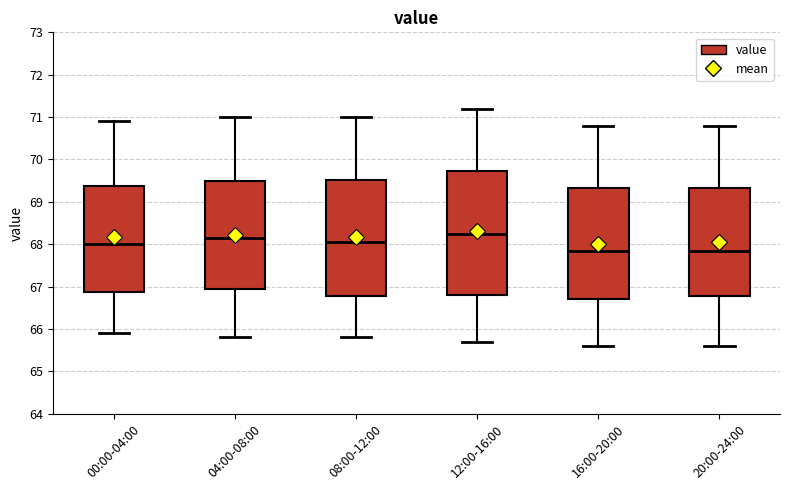

Reading left to right, read every box against the y-axis: the position of its median line, the range the box covers, and the ends of its whiskers. The values are not printed on the chart, so give them approximately, as read against the axis.

00:00-04:00: median 68.0, box 66.9 to 69.4, whiskers 65.9 to 70.9
04:00-08:00: median 68.2, box 67.0 to 69.5, whiskers 65.8 to 71.0
08:00-12:00: median 68.1, box 66.8 to 69.5, whiskers 65.8 to 71.0
12:00-16:00: median 68.3, box 66.8 to 69.7, whiskers 65.7 to 71.2
16:00-20:00: median 67.9, box 66.7 to 69.3, whiskers 65.6 to 70.8
20:00-24:00: median 67.9, box 66.8 to 69.3, whiskers 65.6 to 70.8